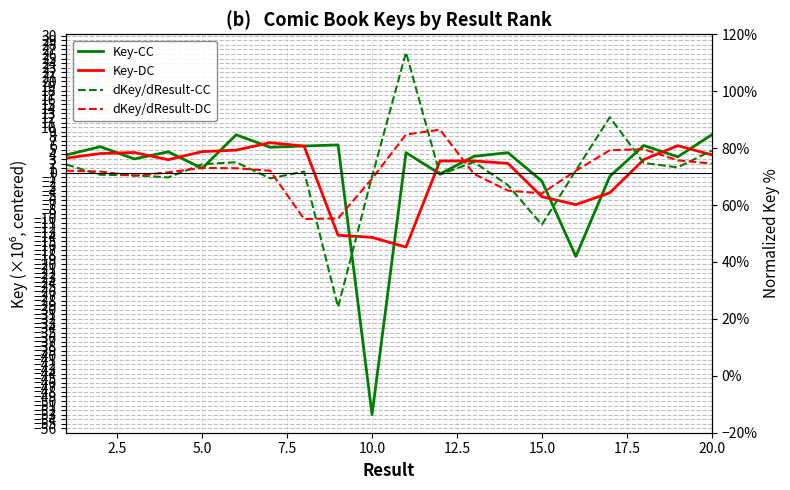

What are all the series names shown in the legend?

Key-CC, Key-DC, dKey/dResult-CC, dKey/dResult-DC